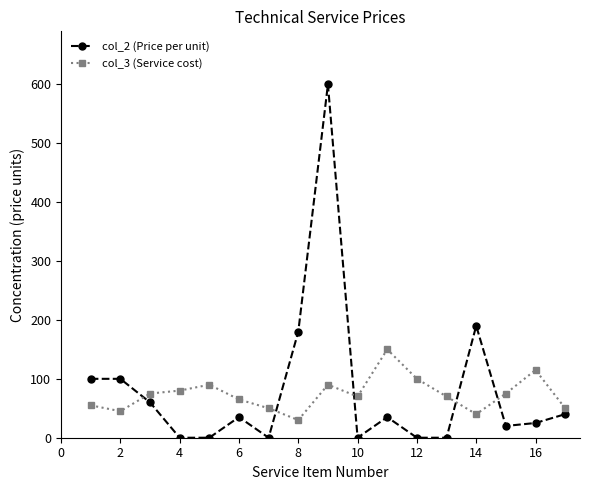

What is the greatest value displayed?

600